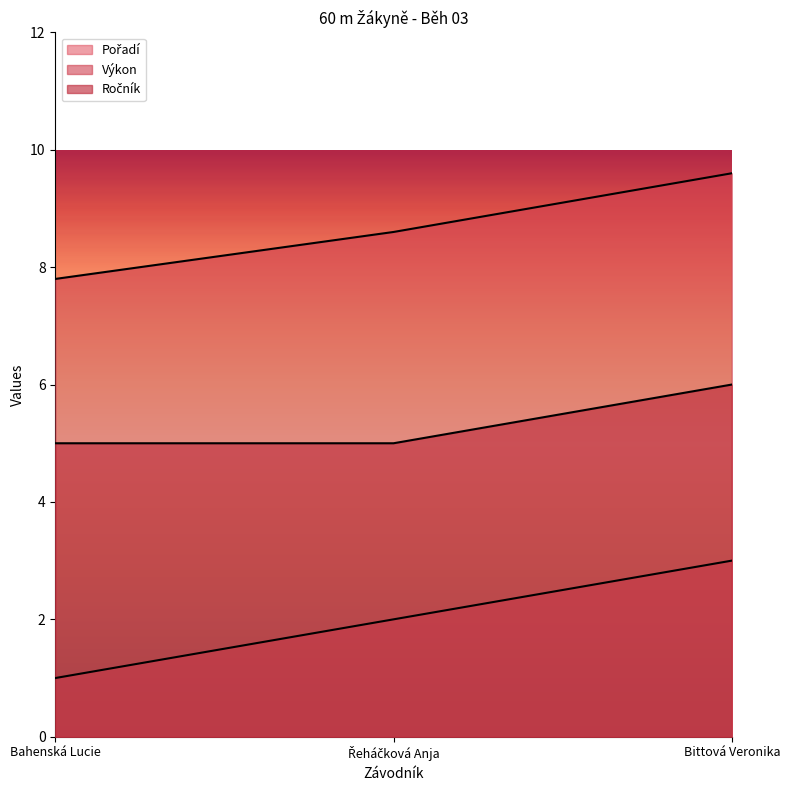

Which series has the largest total across all categories?

Výkon